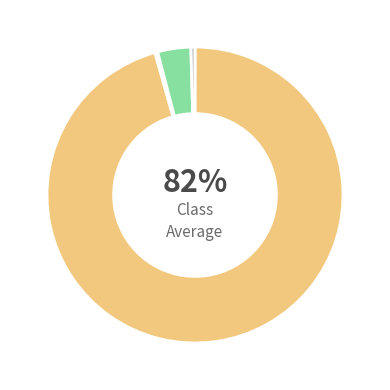

Which category has the smallest portion of the pie?

SCOLYTE SEC RX